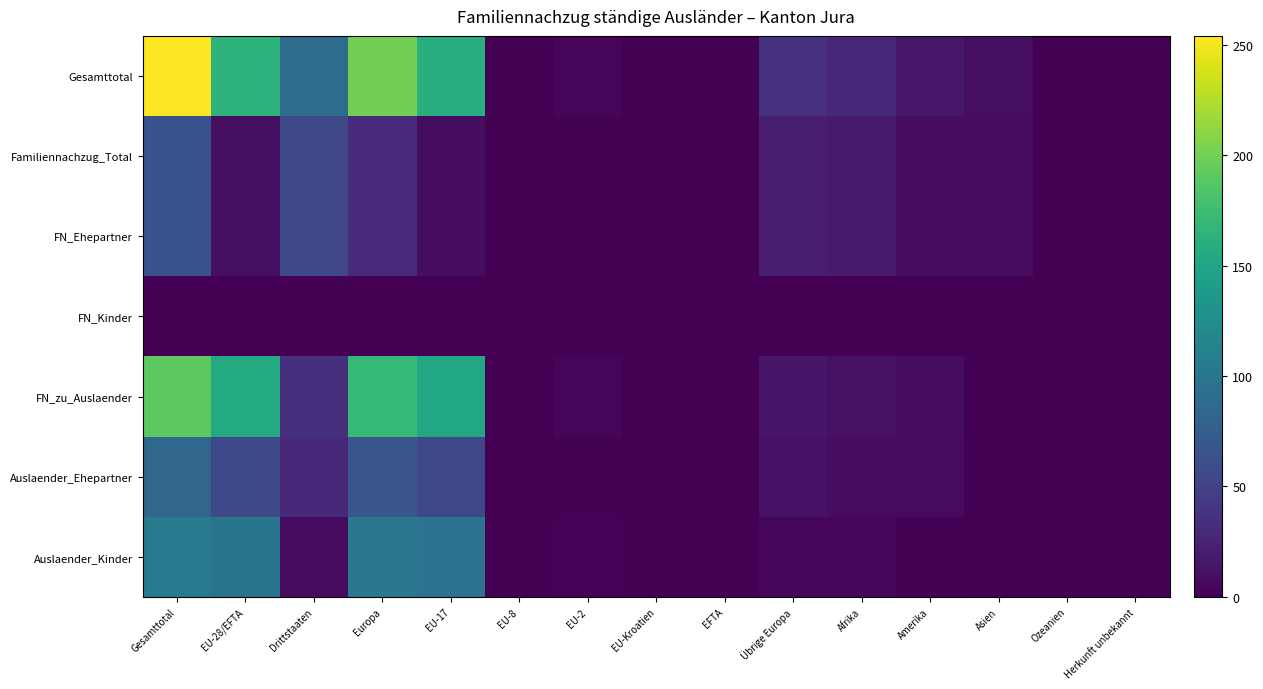

Which series changed the most between EU-Kroatien and Amerika?

Gesamttotal